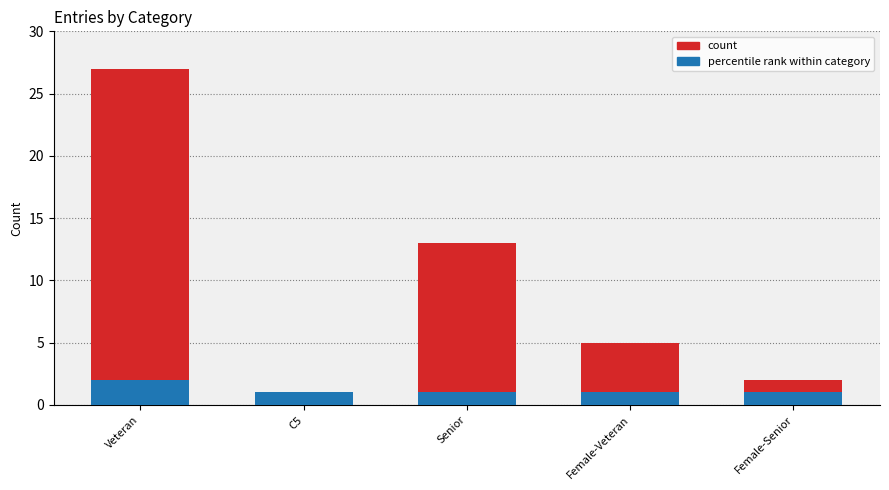

Between Senior and C5, which is larger?

Senior